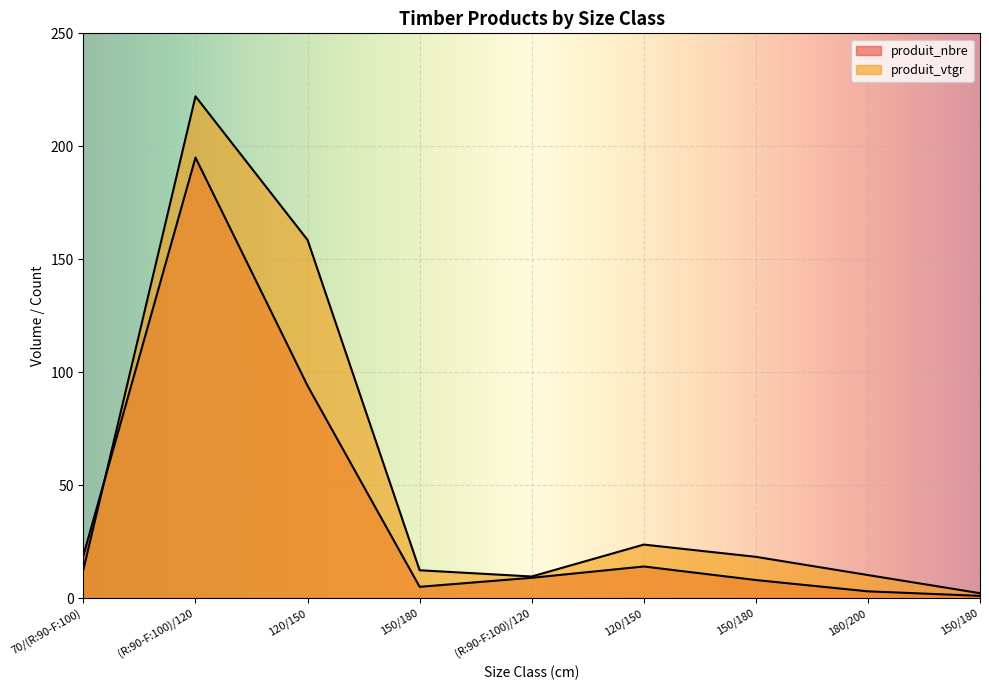

How many lines are shown in the chart?

2